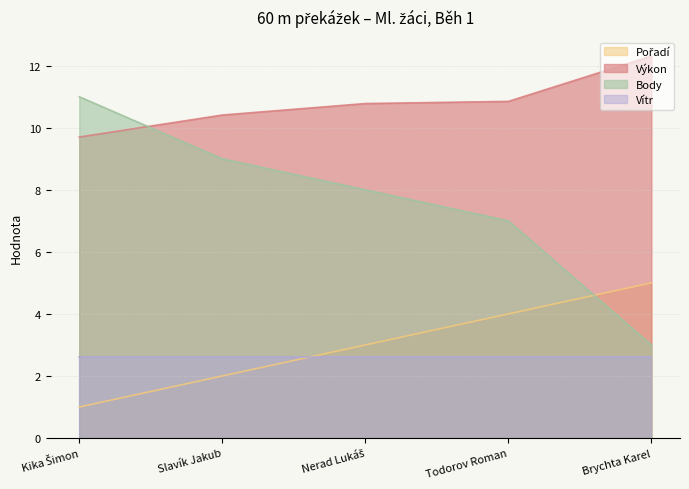

How many values in the Body series are below 8?

2